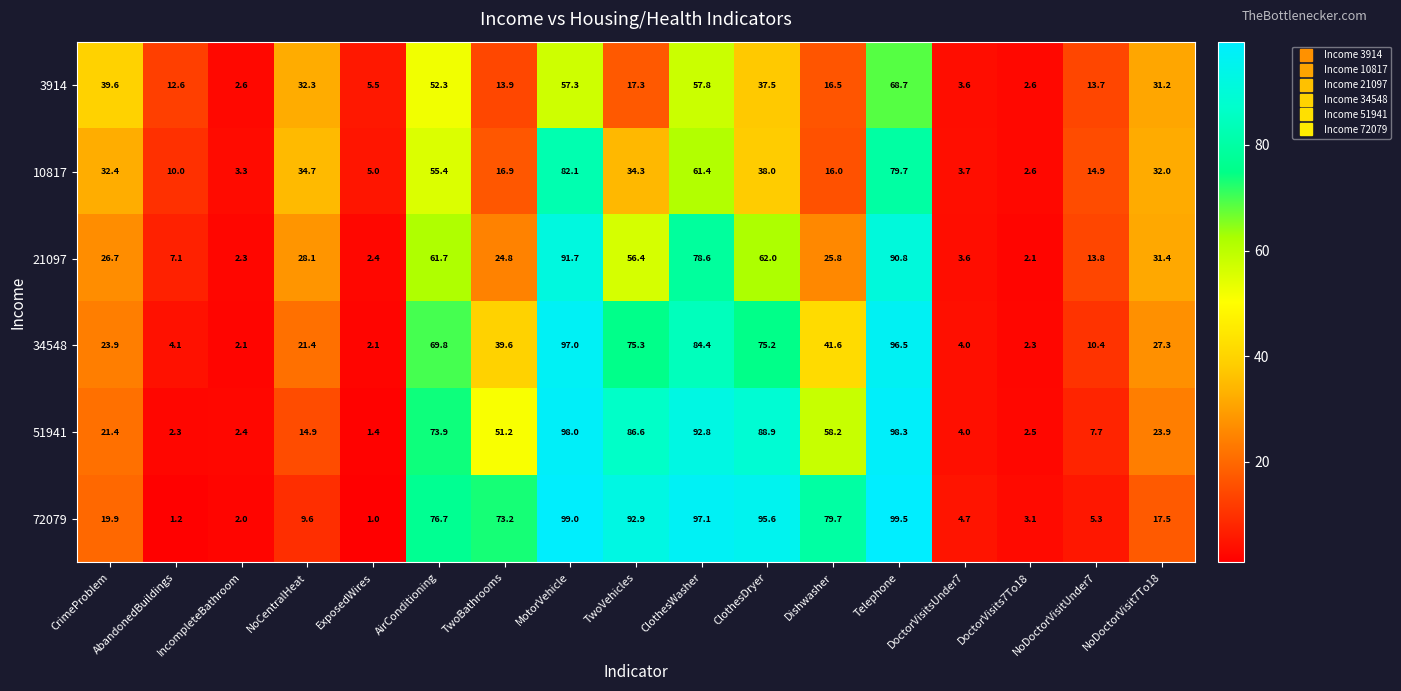

The 34548 series shows 4.1 at AbandonedBuildings. True or false?

True